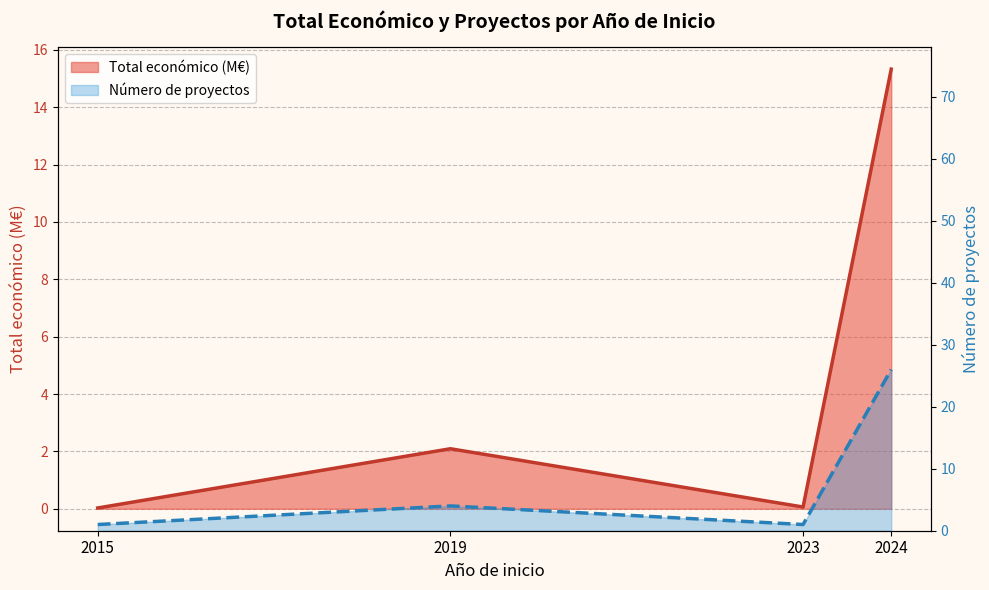

At which category does Número de proyectos reach its first local peak?

2019